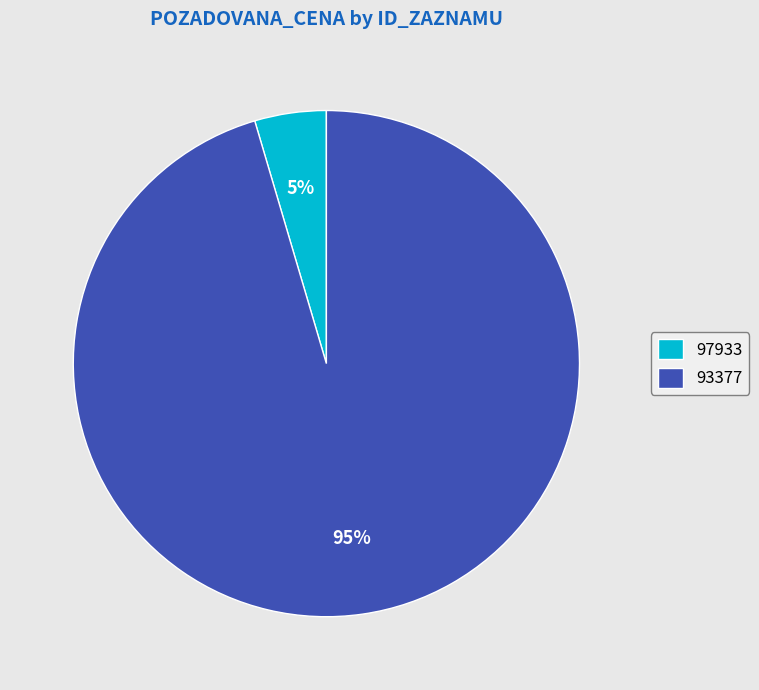

How many segments does this pie chart have?

2